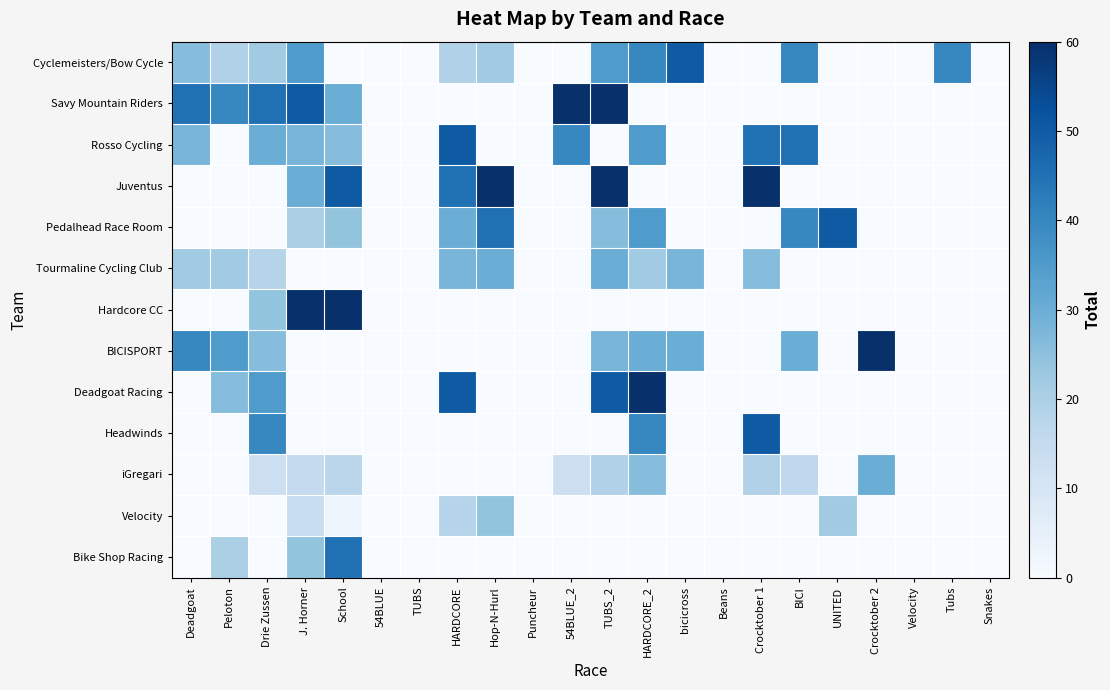

What is the total value across all series at Crocktober 2?

90